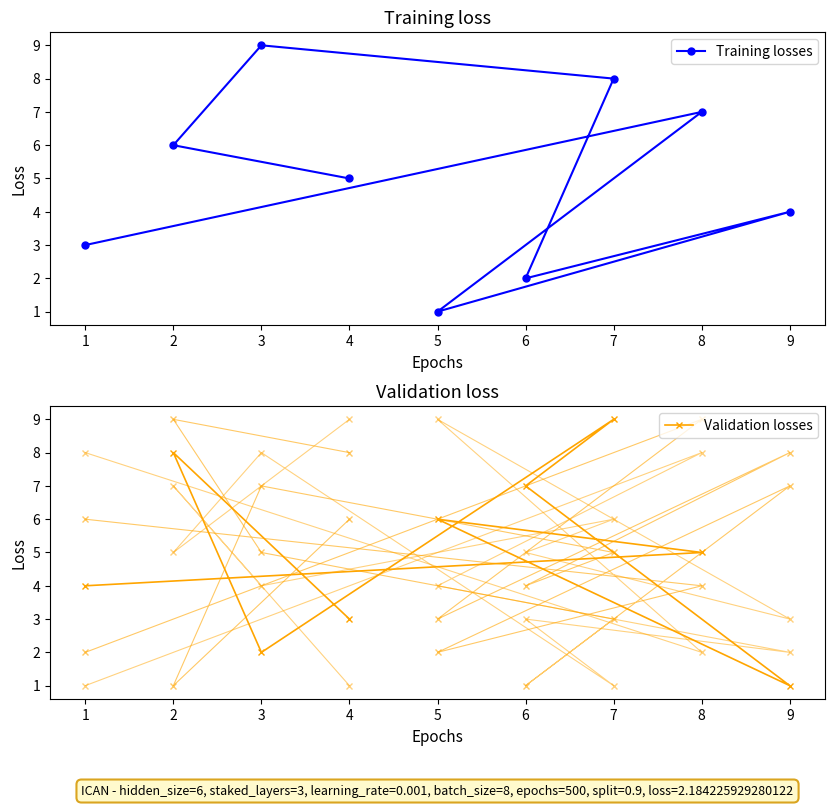

The Training losses series shows 2 at 6. True or false?

True